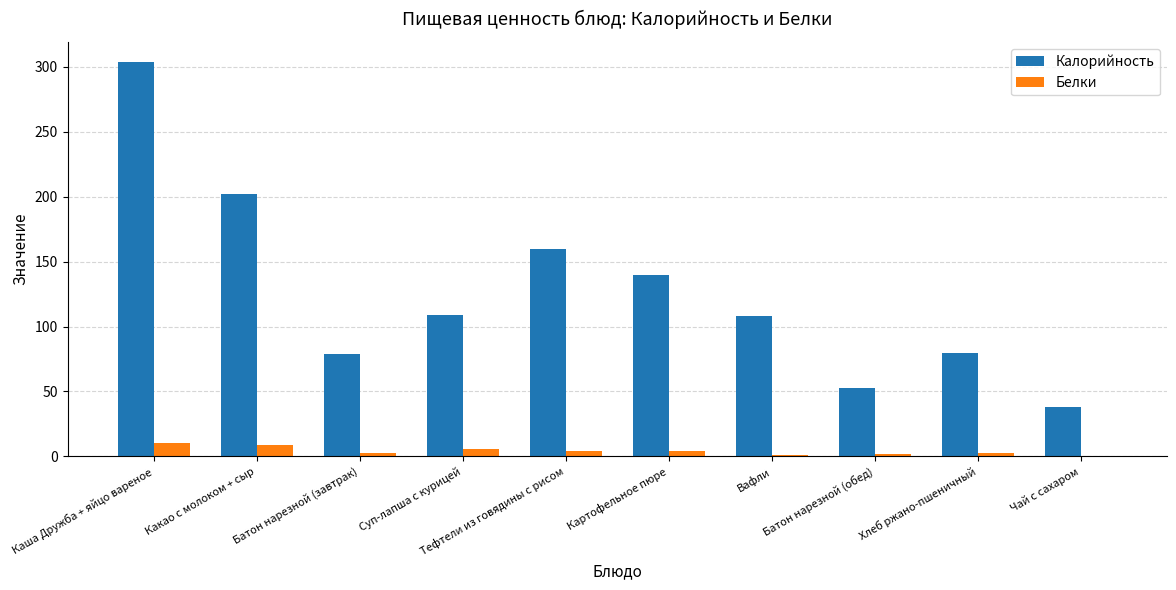

Between Батон нарезной (завтрак) and Суп-лапша с курицей, which series saw the biggest shift?

Калорийность